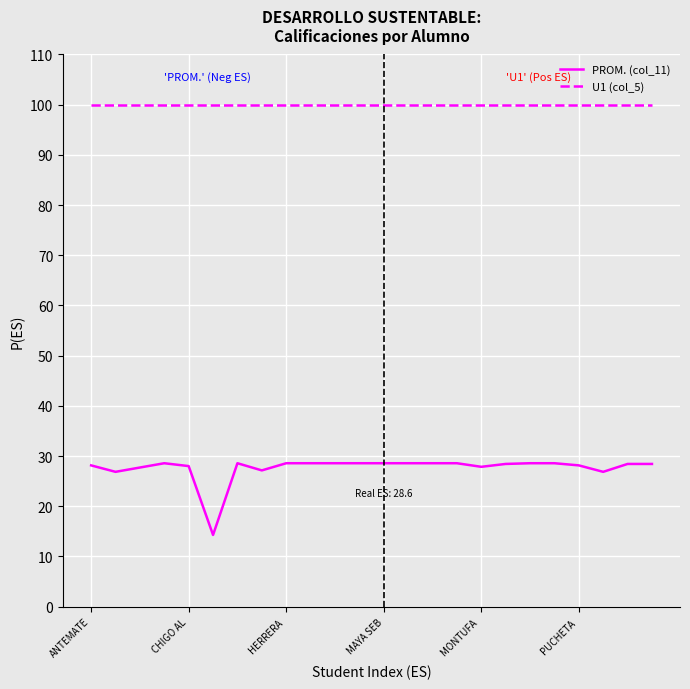

Does the chart display data point markers on the line(s)?

No